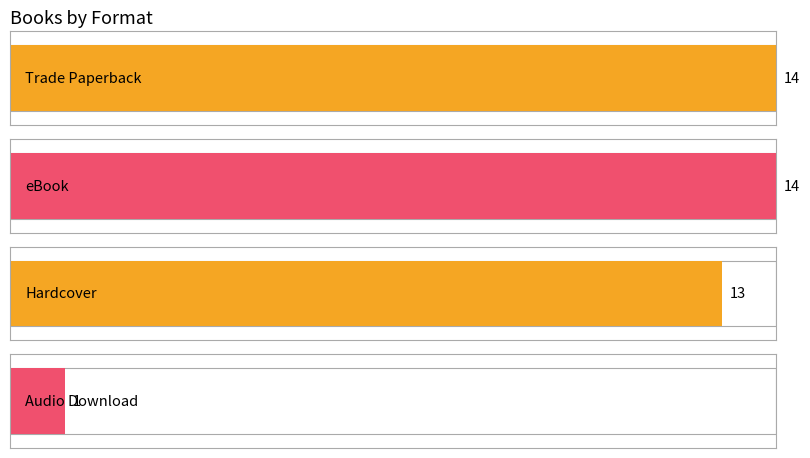

At which label does the data first exceed 6?

Trade Paperback